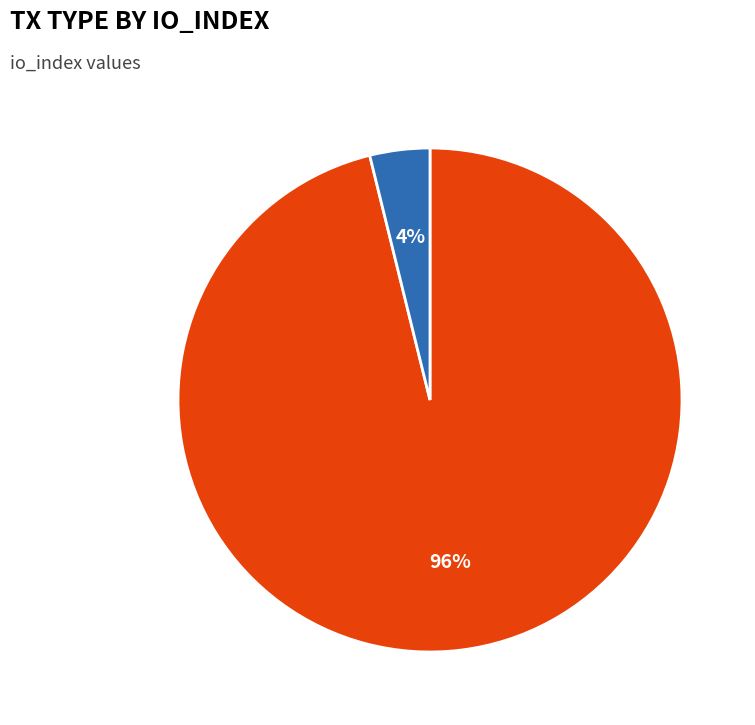

To the nearest percent, what is the average slice percentage?

50%